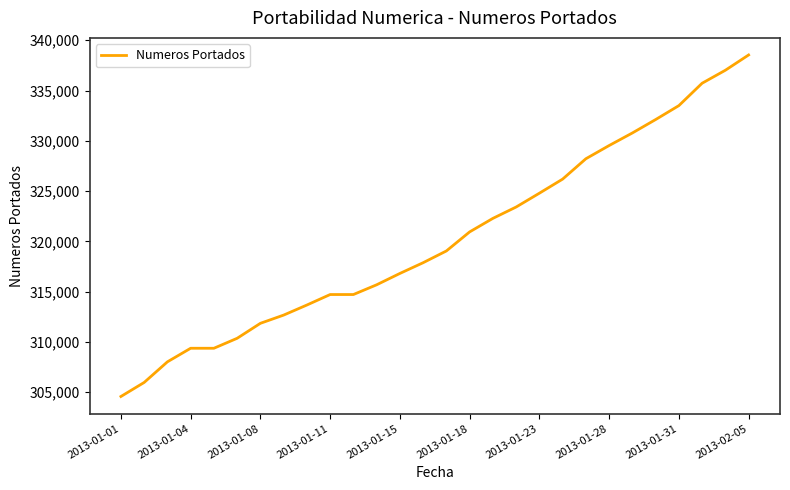

What is the minimum value shown in the chart?

304573